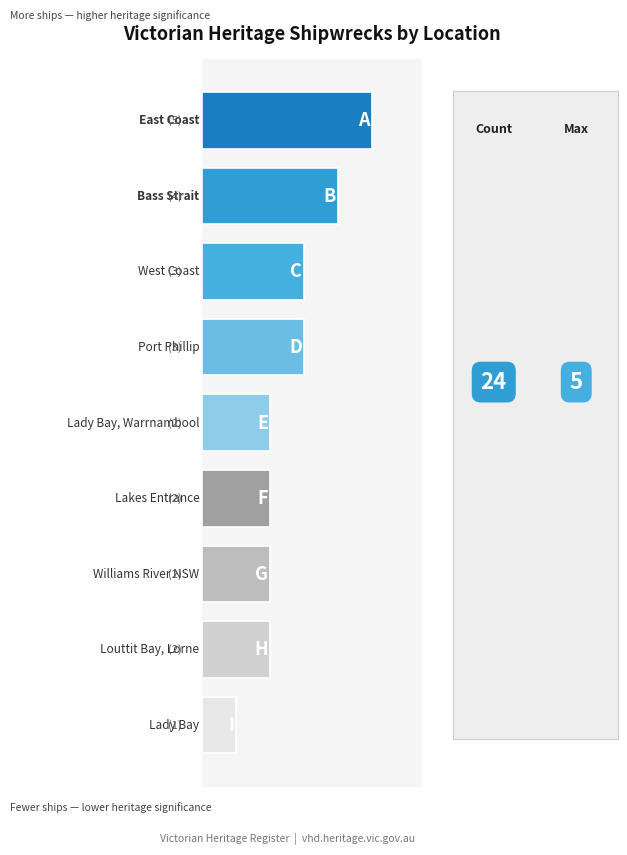

What is the sum of all values?

24